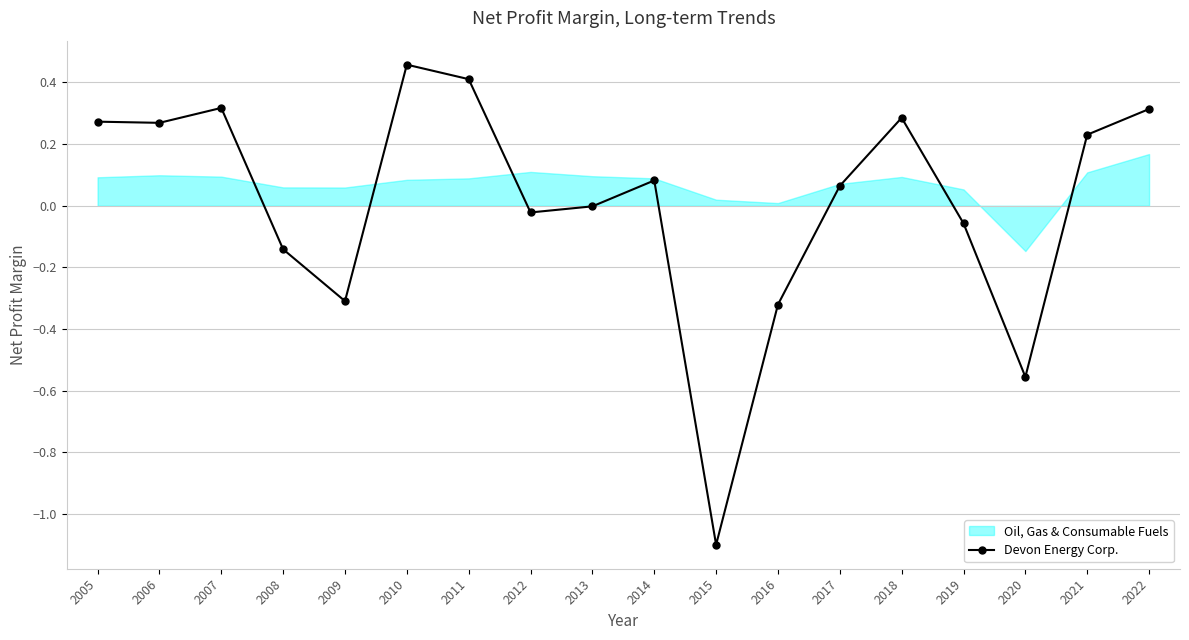

Reading right to left, extract all data points from this chart.

0.3	0.2	-0.6	-0.1	0.3	0.1	-0.3	-1.1	0.1	-0.0	-0.0	0.4	0.5	-0.3	-0.1	0.3	0.3	0.3